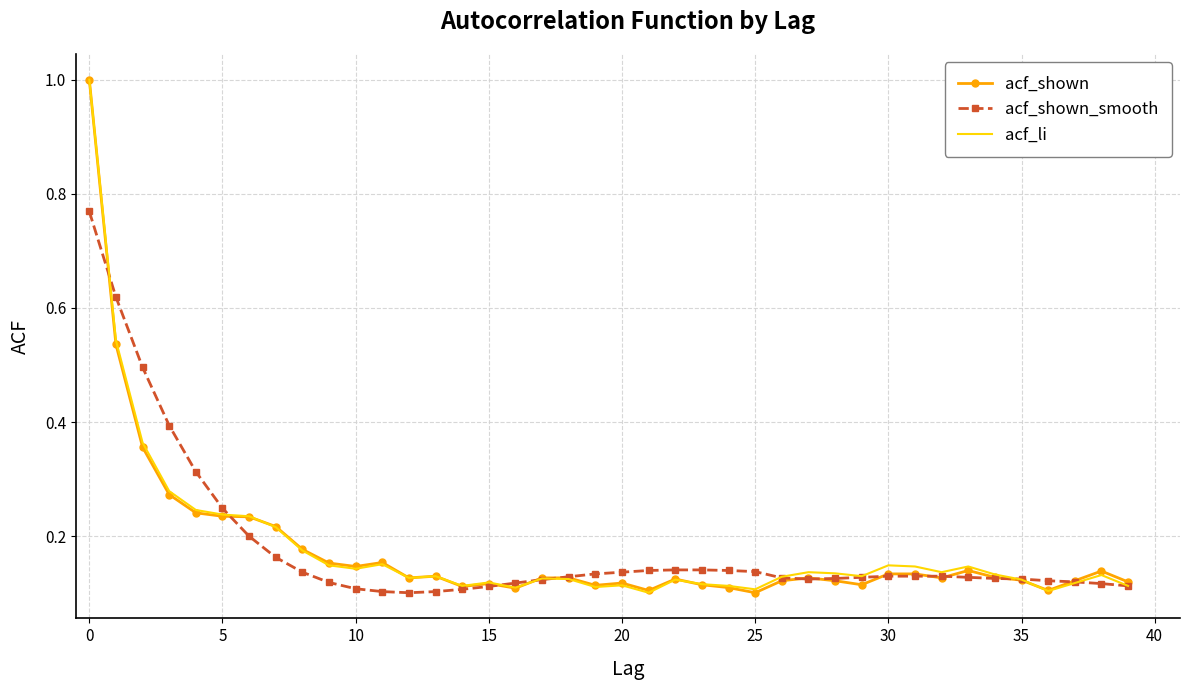

What is the maximum value shown in the chart?

1.0